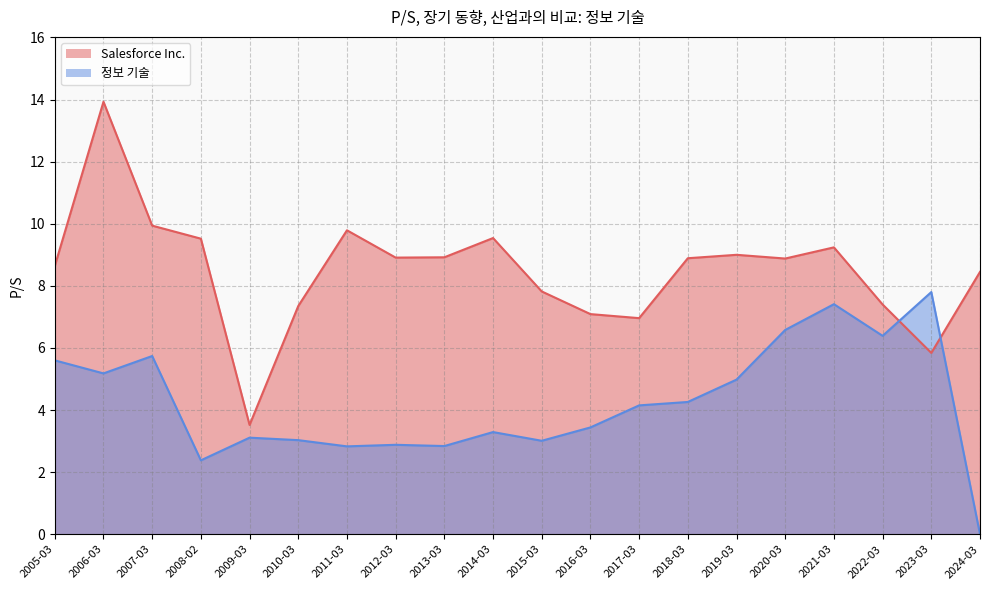

The 정보 기술 series shows 1.3 at 2010-03-11. True or false?

False